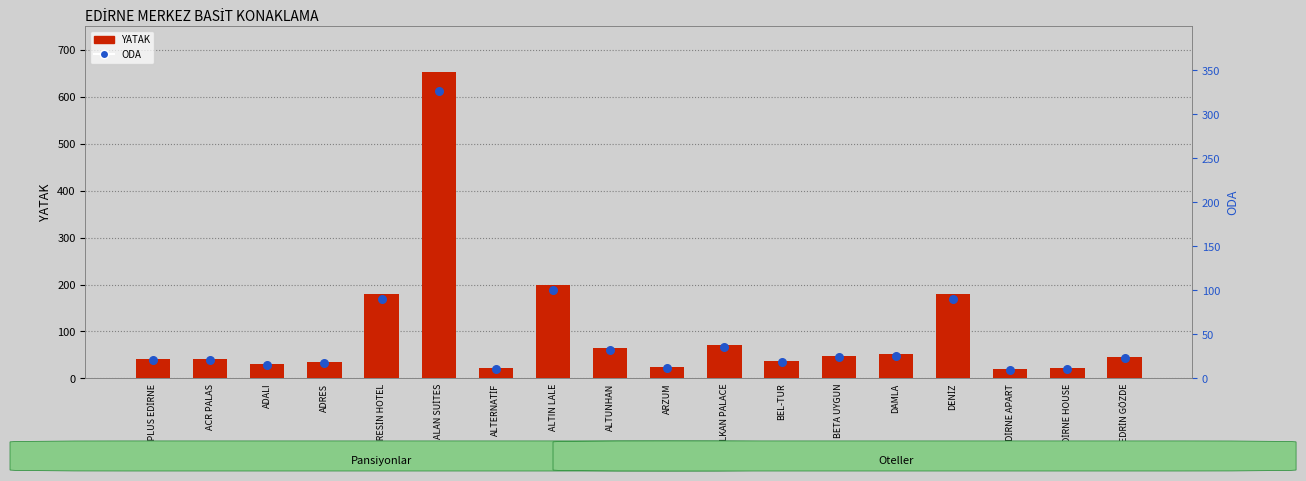

At which category is the sum across all series the highest?

ALAN SUİTES